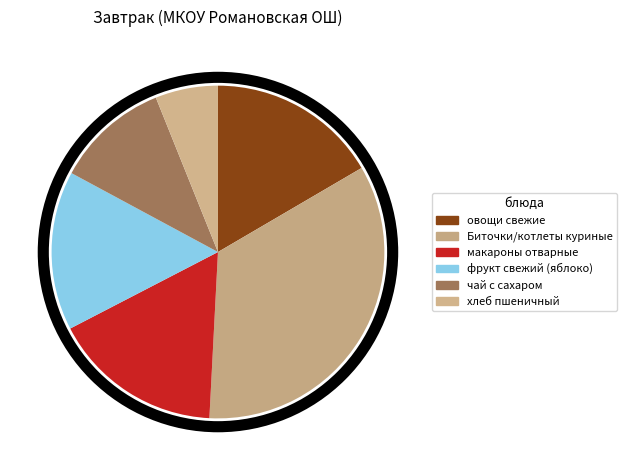

What is the smallest slice in the pie chart?

хлеб пшеничный